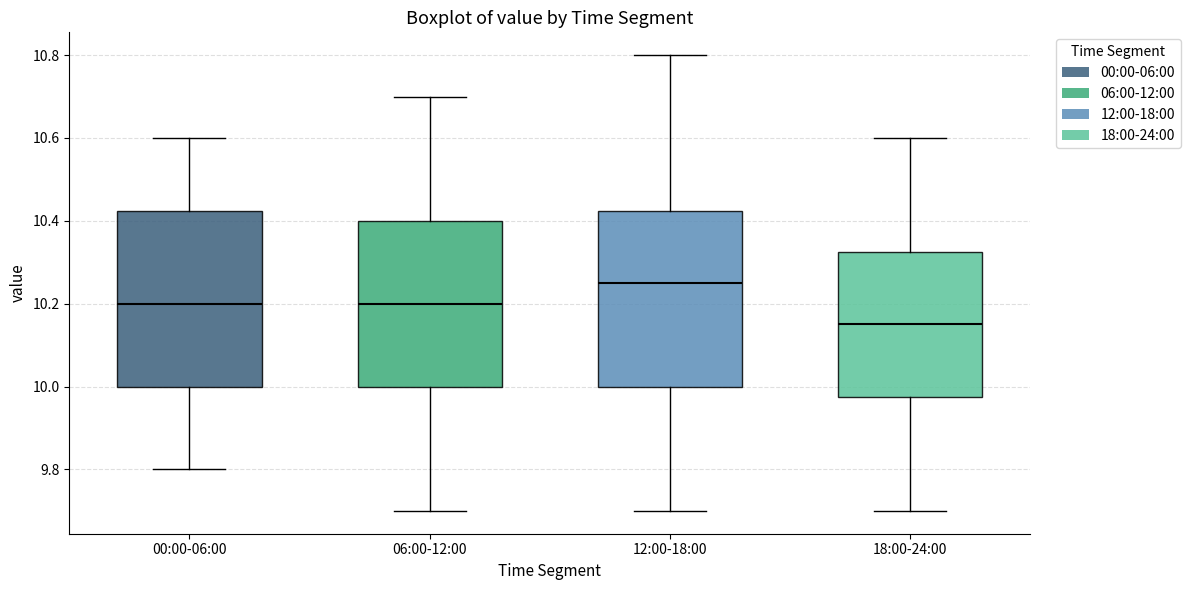

Reading left to right, read every box against the y-axis: the position of its median line, the range the box covers, and the ends of its whiskers. The values are not printed on the chart, so give them approximately, as read against the axis.

00:00-06:00: median 10.20, box 10.00 to 10.42, whiskers 9.80 to 10.60
06:00-12:00: median 10.20, box 10.00 to 10.40, whiskers 9.70 to 10.70
12:00-18:00: median 10.26, box 10.00 to 10.42, whiskers 9.70 to 10.80
18:00-24:00: median 10.16, box 9.98 to 10.32, whiskers 9.70 to 10.60